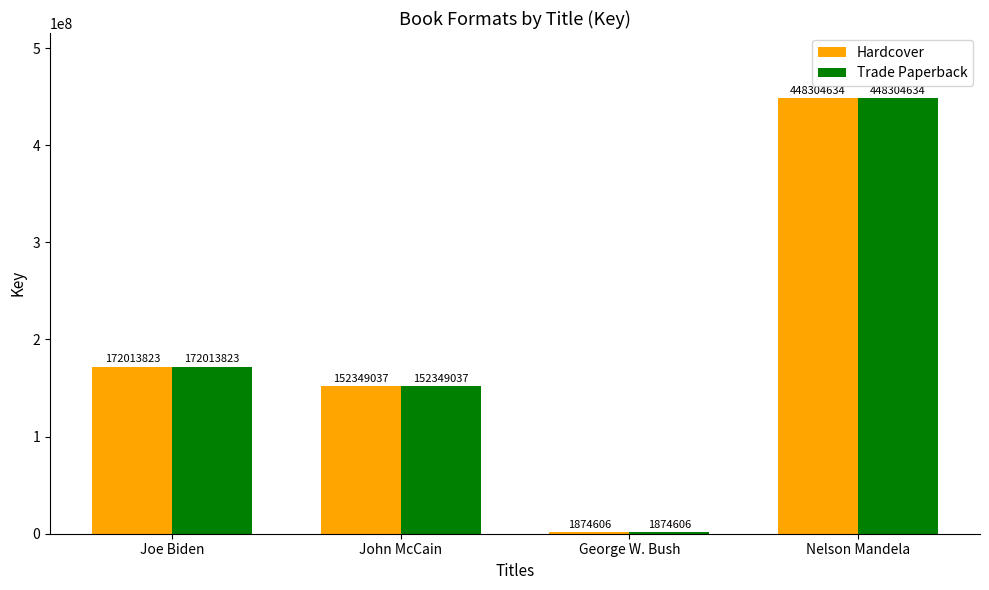

What is the sum of all Hardcover values?

774542100